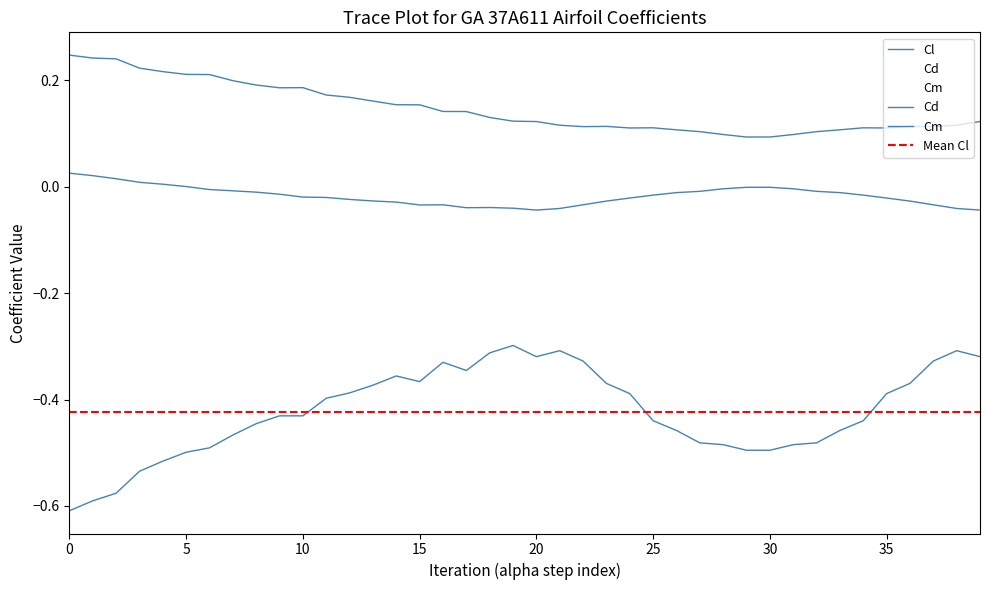

What is the smallest value displayed?

-0.6